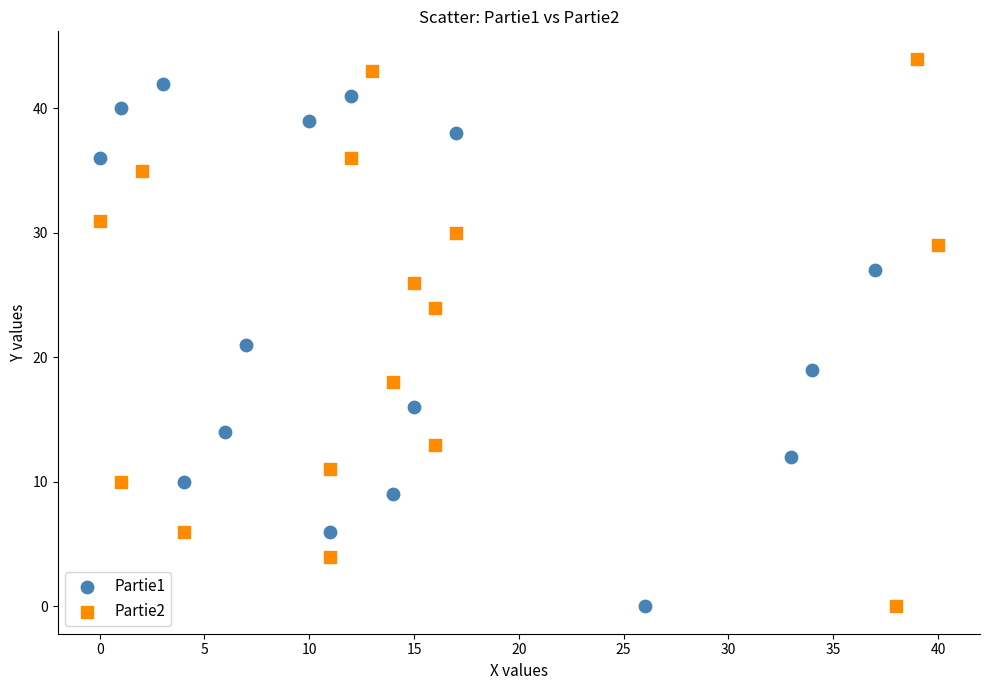

Which series has the largest Y range (max minus min)?

Partie2